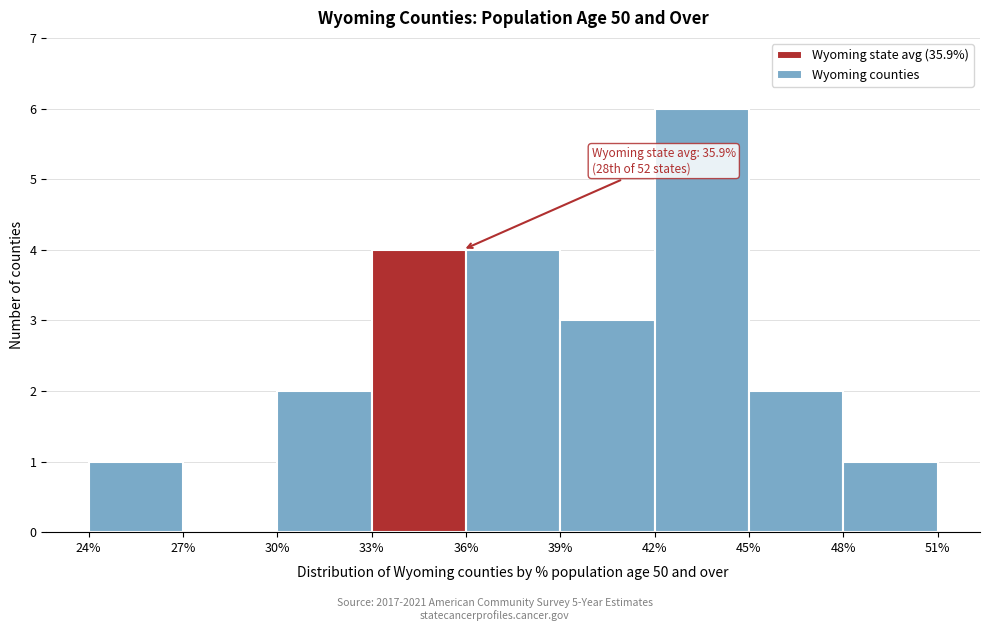

Over which range of the x-axis is the bar tallest?

42% to 45%